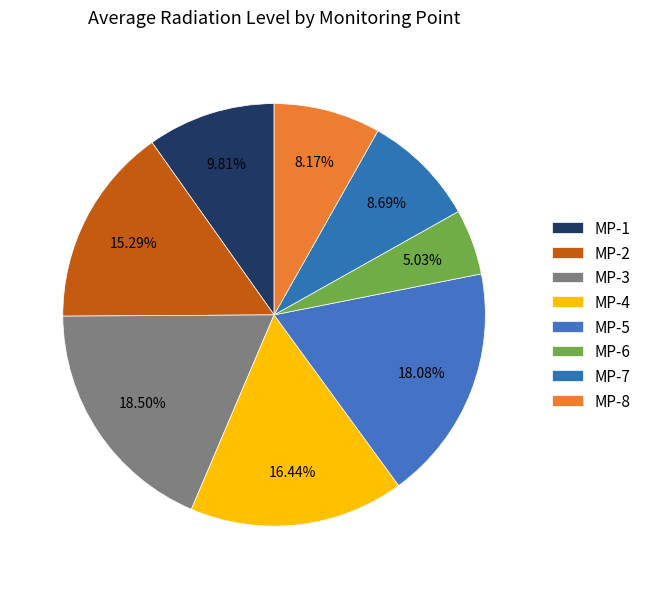

To the nearest percent, what is the average slice percentage?

12%